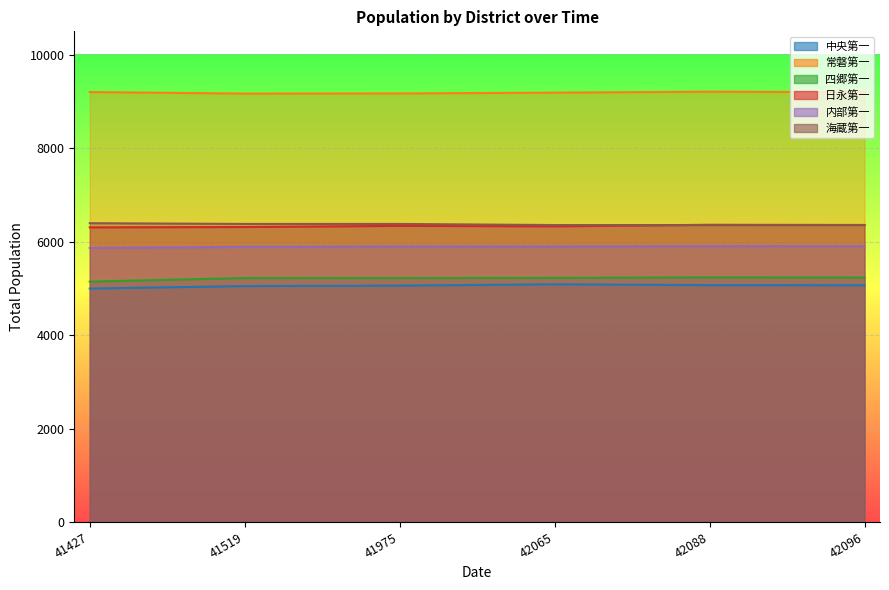

Reading left to right, transcribe all the data shown in this chart.

中央第一: 4995	5048	5058	5086	5068	5065
常磐第一: 9201	9168	9171	9188	9209	9197
四郷第一: 5143	5220	5221	5223	5235	5231
日永第一: 6305	6312	6337	6327	6360	6356
内部第一: 5865	5888	5896	5895	5904	5902
海蔵第一: 6394	6378	6378	6354	6354	6353